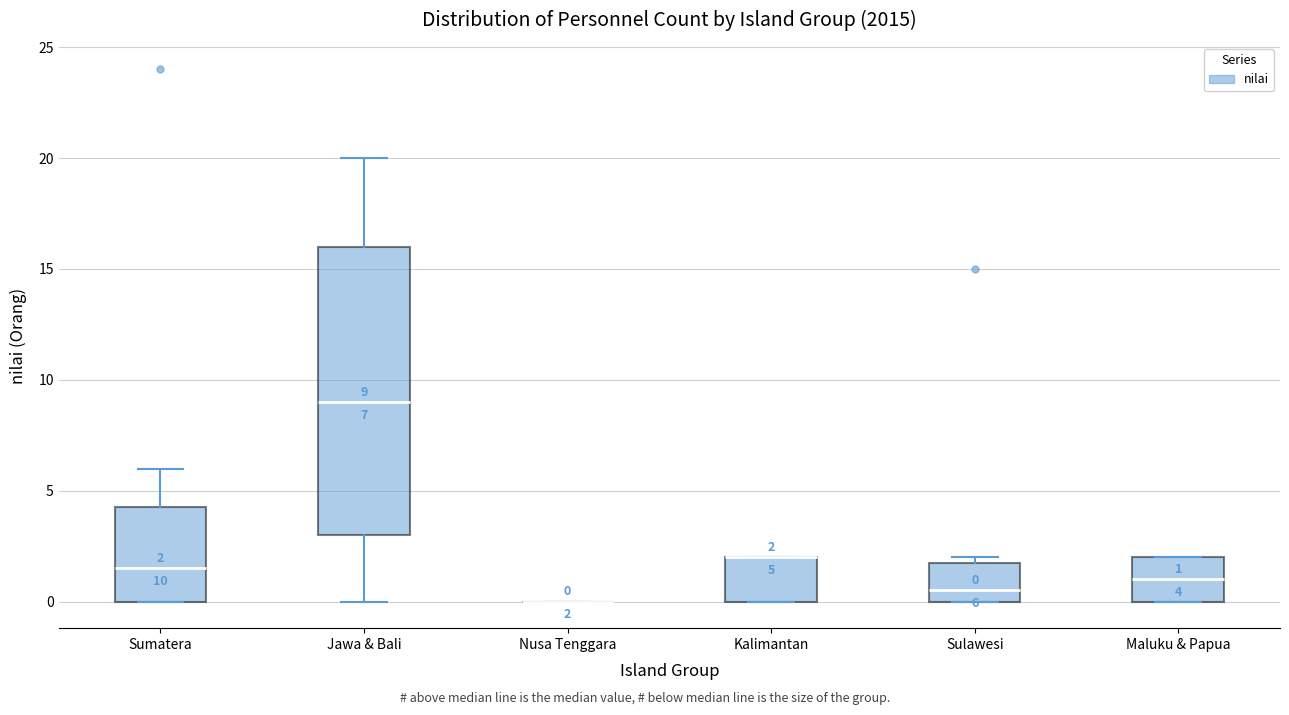

Comparing the boxes themselves (not the whiskers), which one is the tallest?

Jawa & Bali